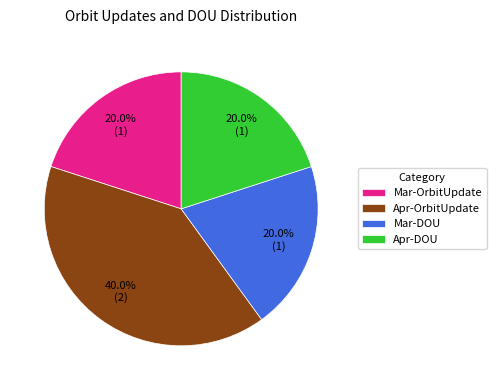

To the nearest percent, what percentage of the pie is Mar-DOU?

20%